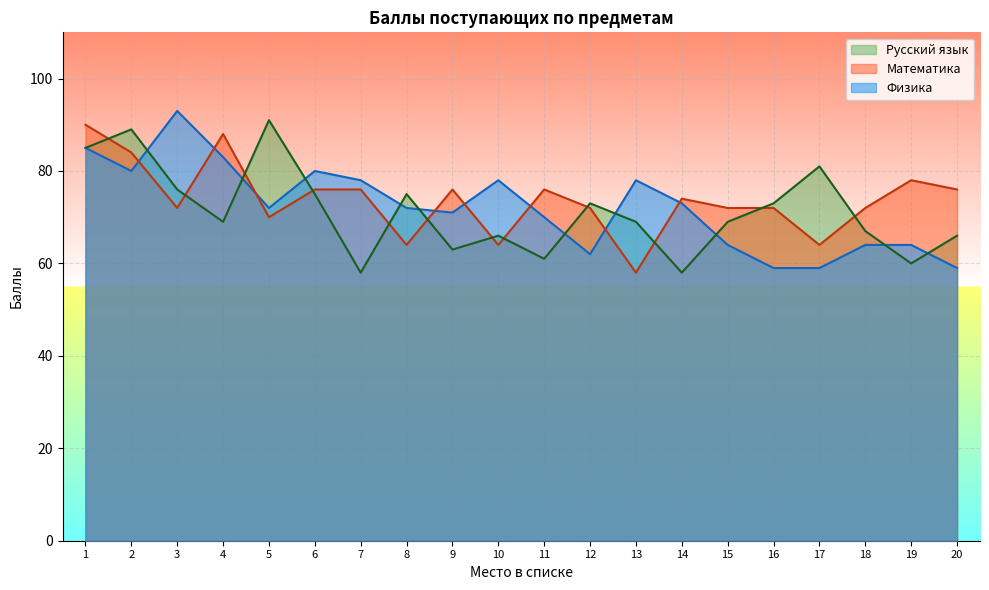

Which series changed the most between 4 and 13?

Математика